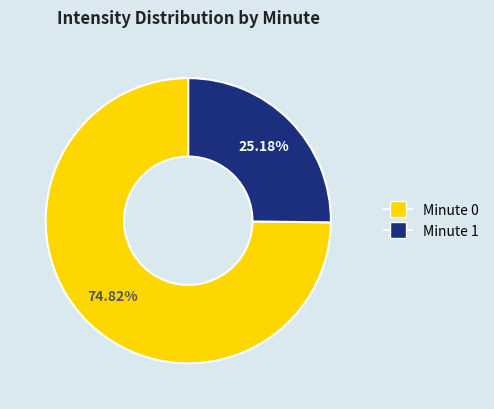

Is there a majority slice in this chart?

Yes